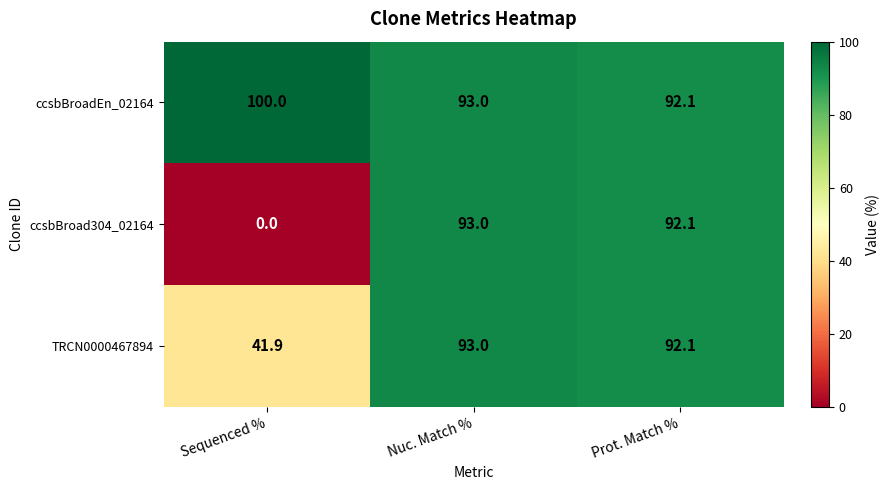

What is the approximate value of TRCN0000467894 at Sequenced %?

41.9